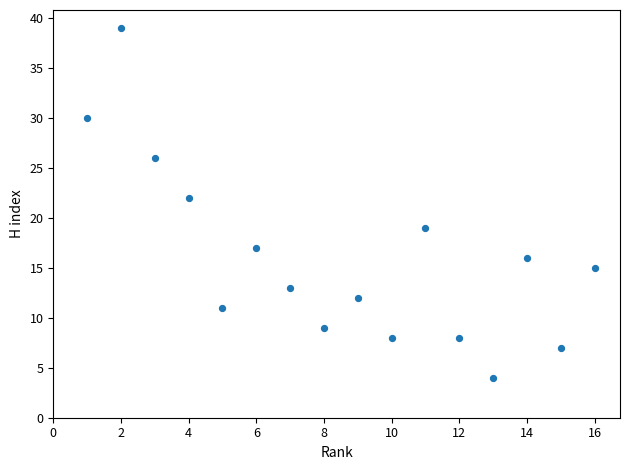

What Y value in the scatter plot is closest to 21?

22